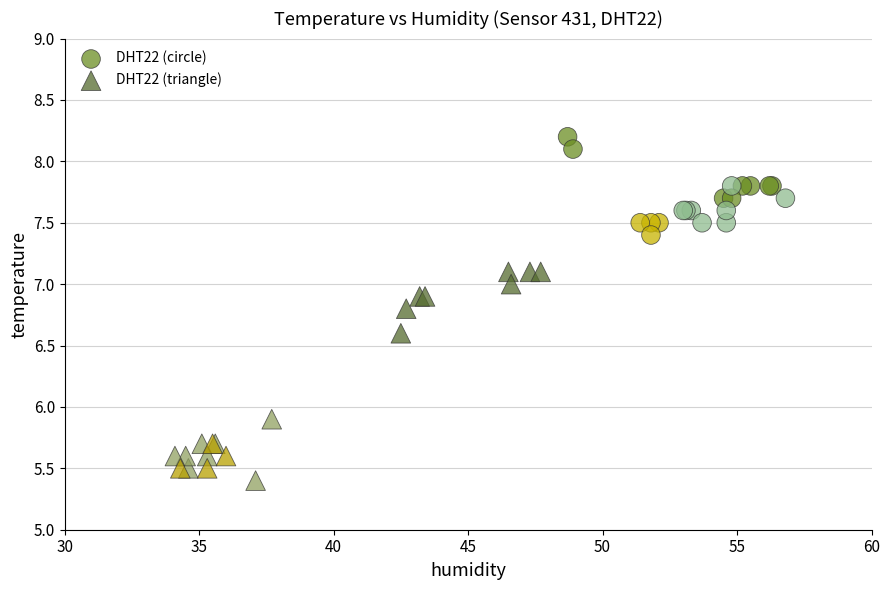

Which series contains the lowest Y value?

DHT22 (triangle)